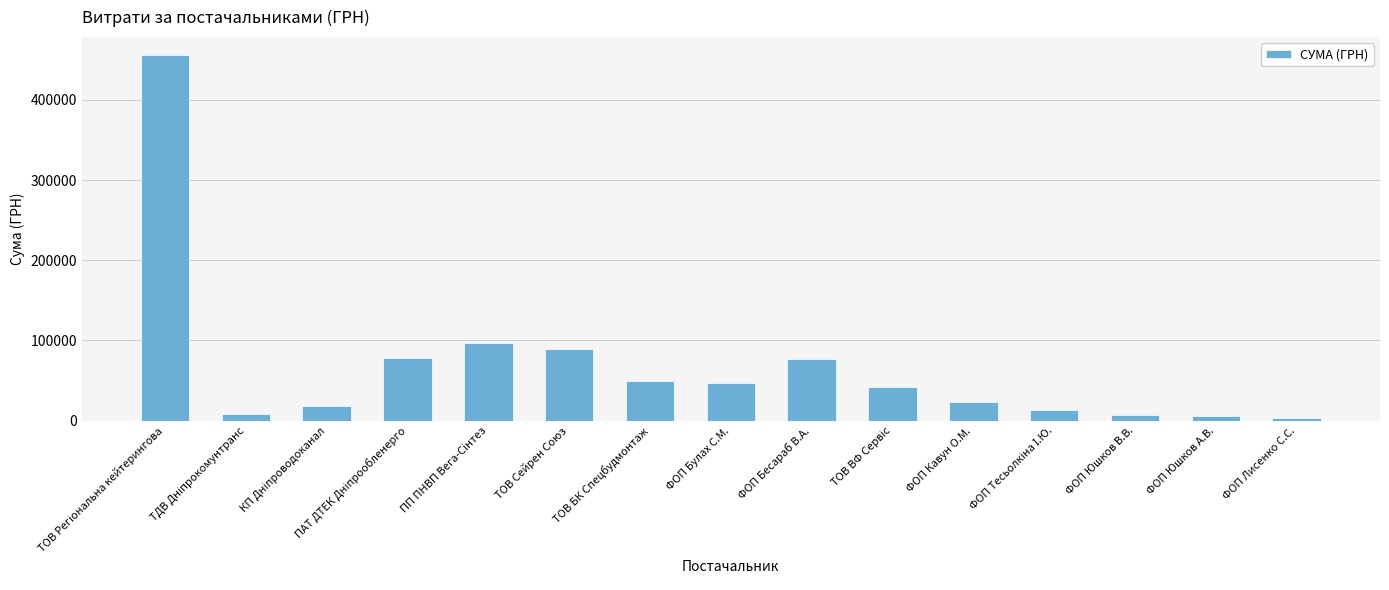

How many categories are shown in the chart?

15